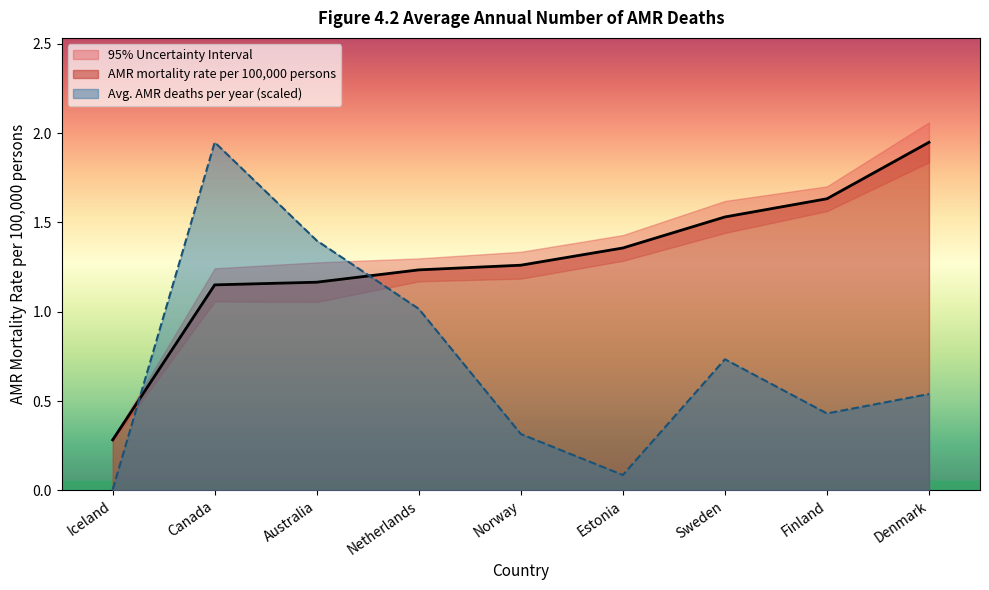

What is the difference between the second highest and minimum values in the Average number of AMR deaths per year series?

1.4